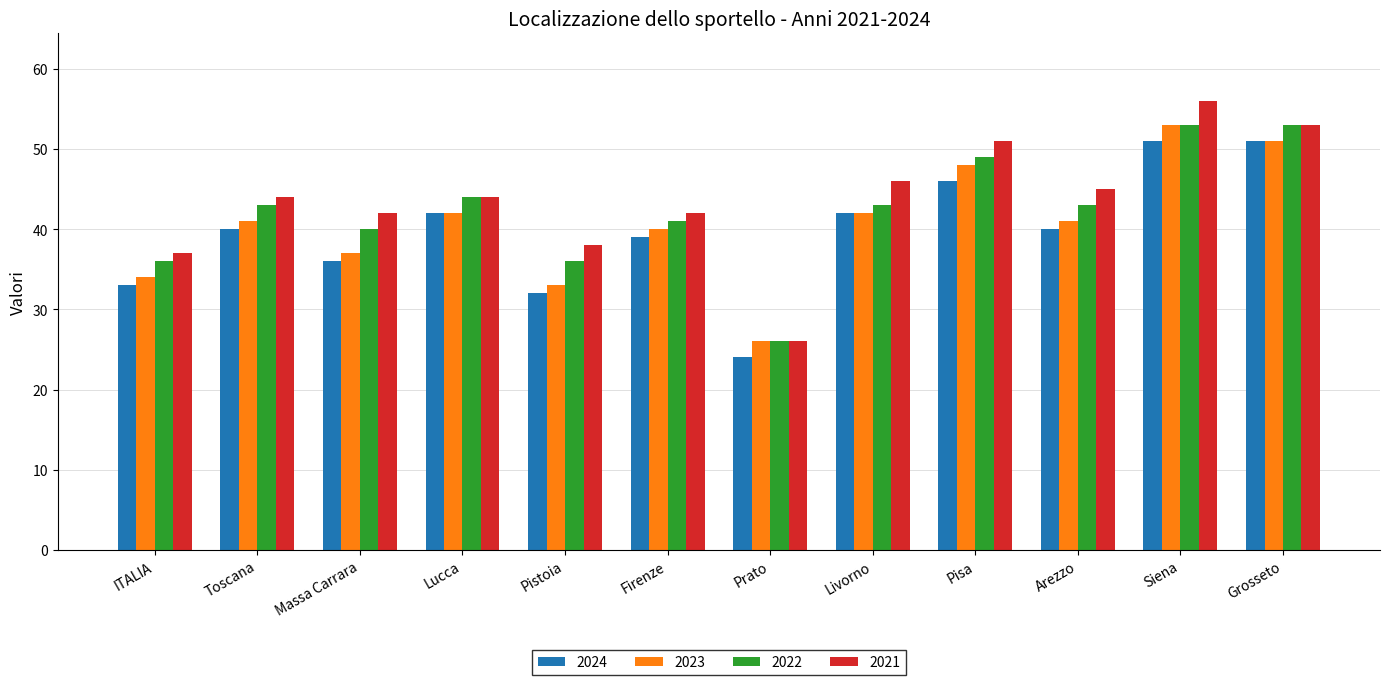

What is the sum of the 2022 values at Toscana and Massa Carrara?

83